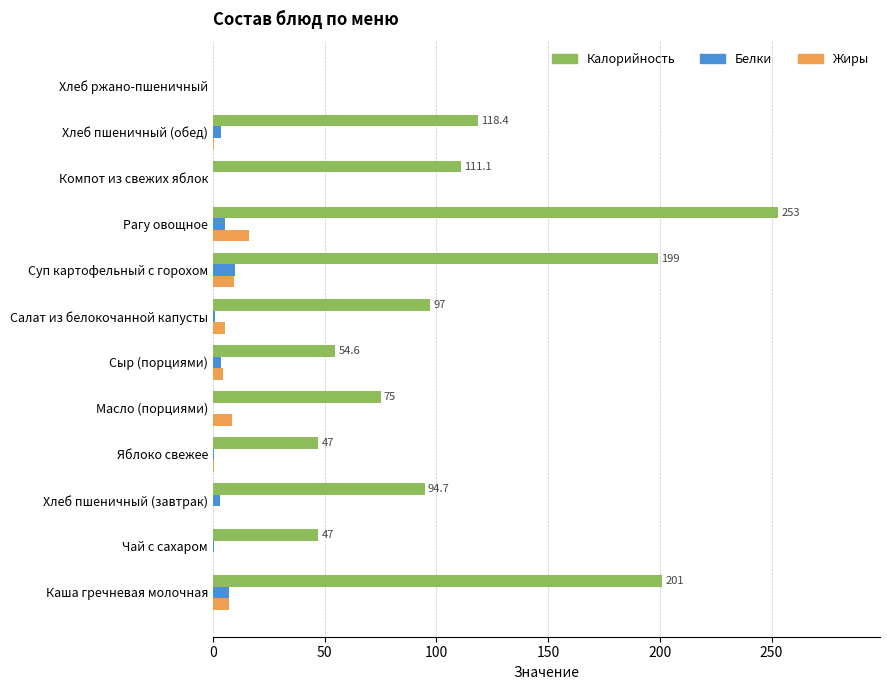

What is the maximum value shown in the chart?

253.0